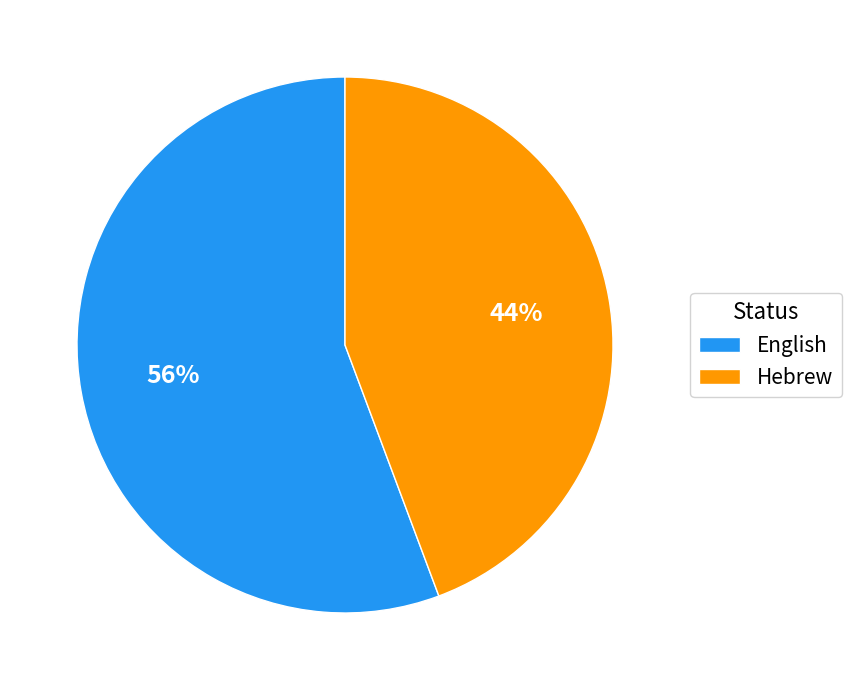

How many segments does this pie chart have?

2